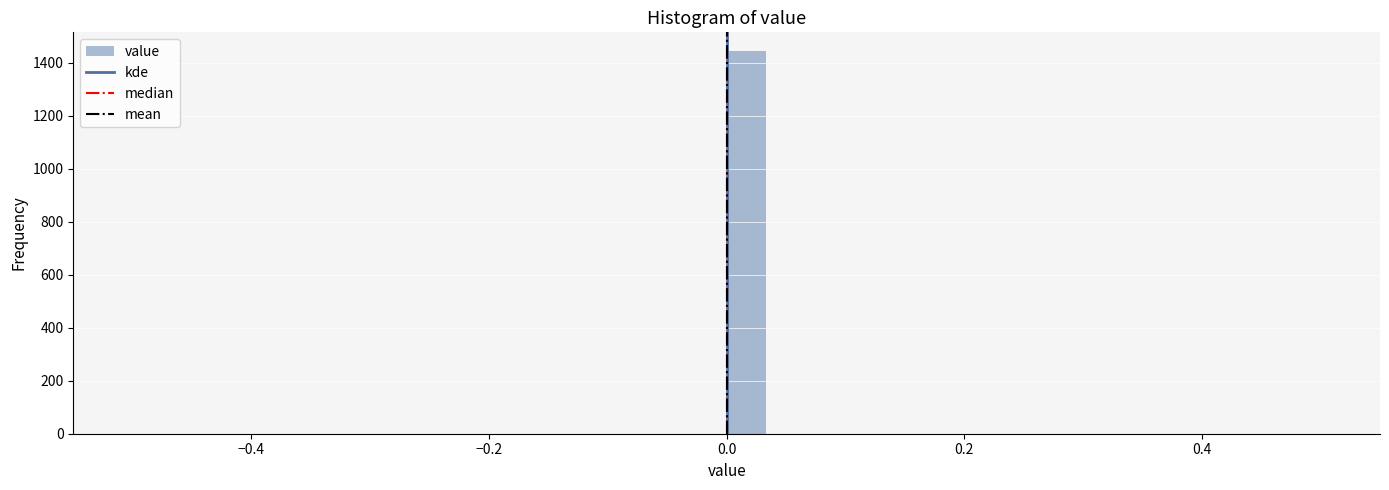

Read against the x-axis, roughly where is the centre of the tallest bar?

0.02